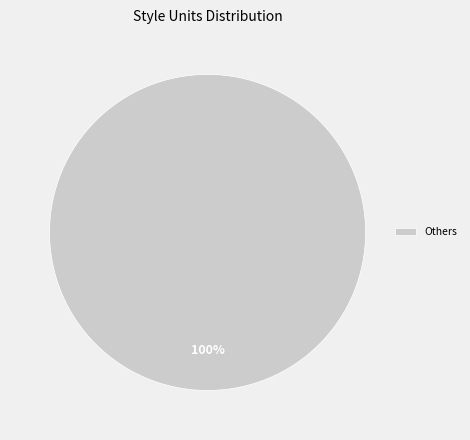

True or false: Others accounts for 100% of the total.

True